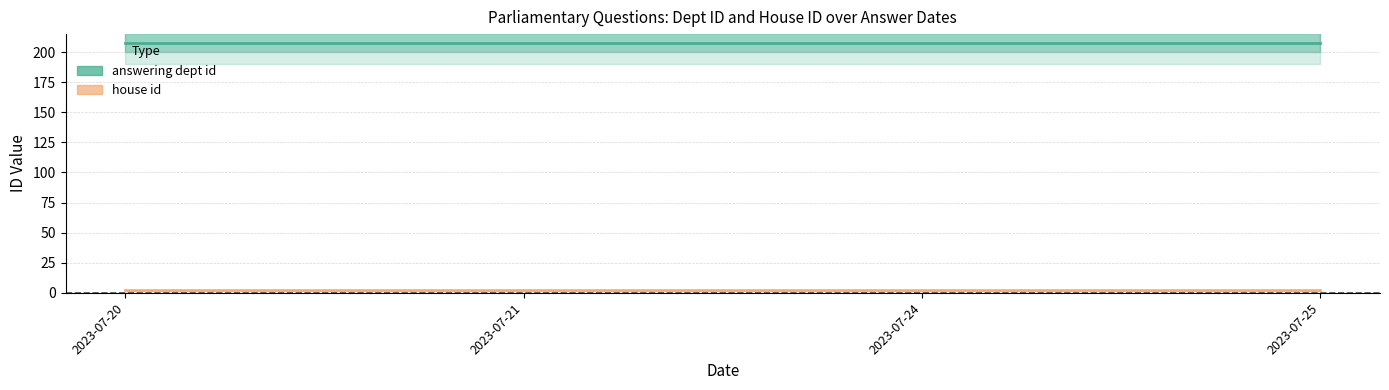

Where is answering dept id nearest to the value 208?

2023-07-20